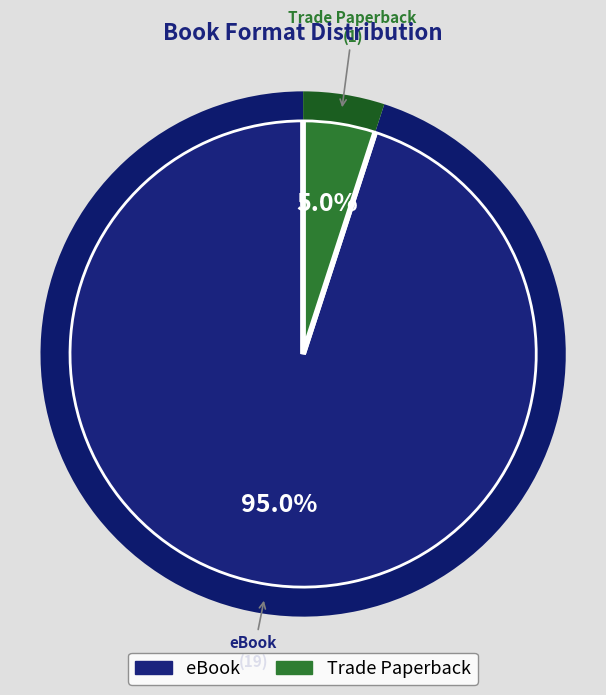

Which has a higher value, eBook or Trade Paperback?

eBook